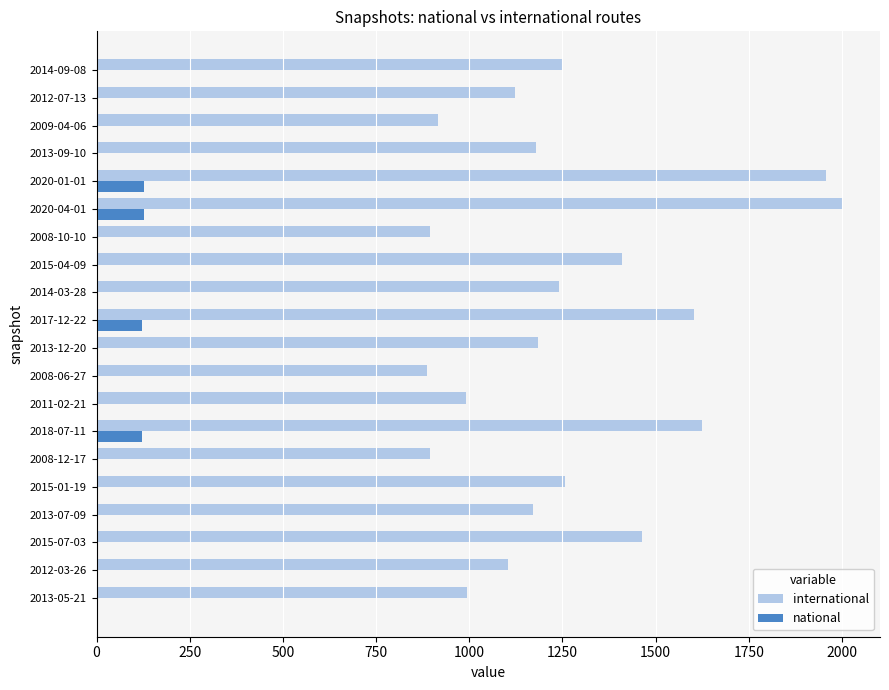

Is the value of international at 2012-07-13 greater than the value of national at 2008-12-17?

Yes